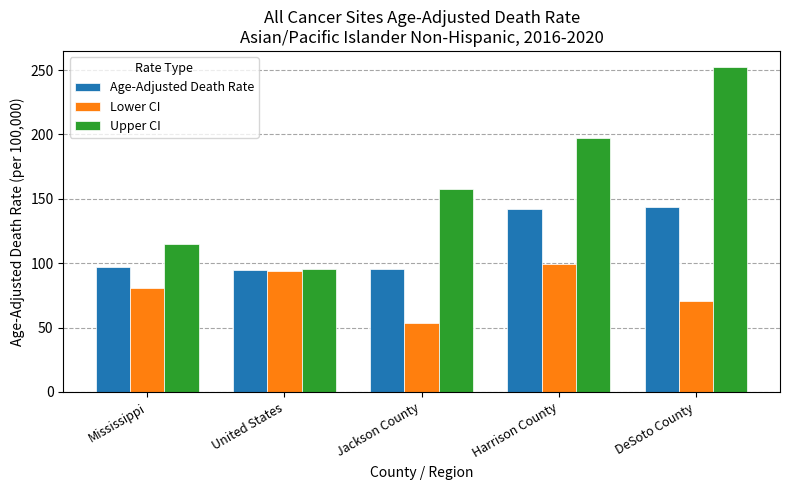

At how many categories does at least one series exceed 74?

5